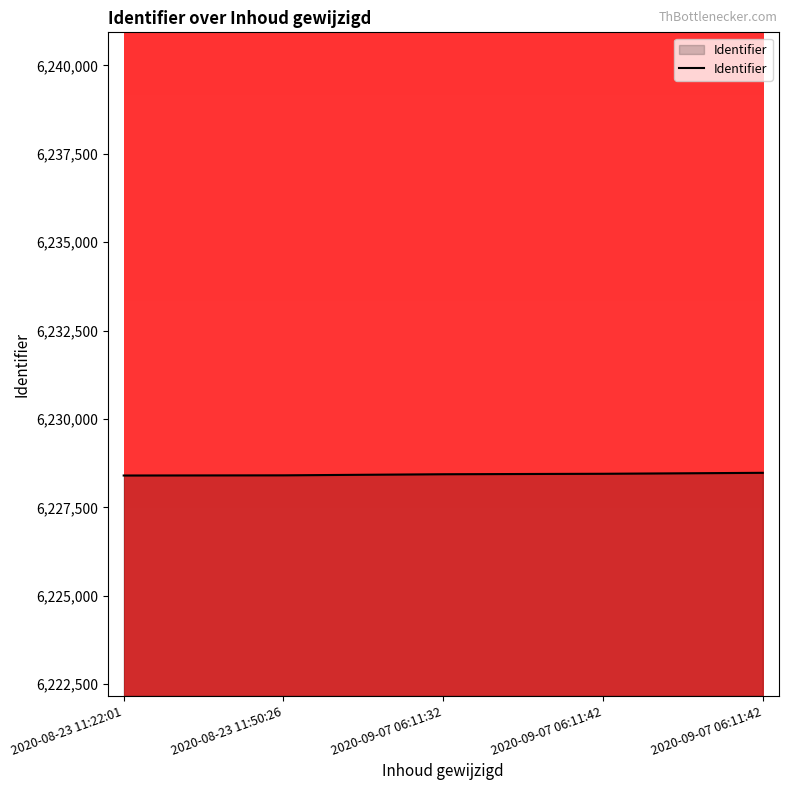

Is this an area chart (filled region under the line)?

Yes